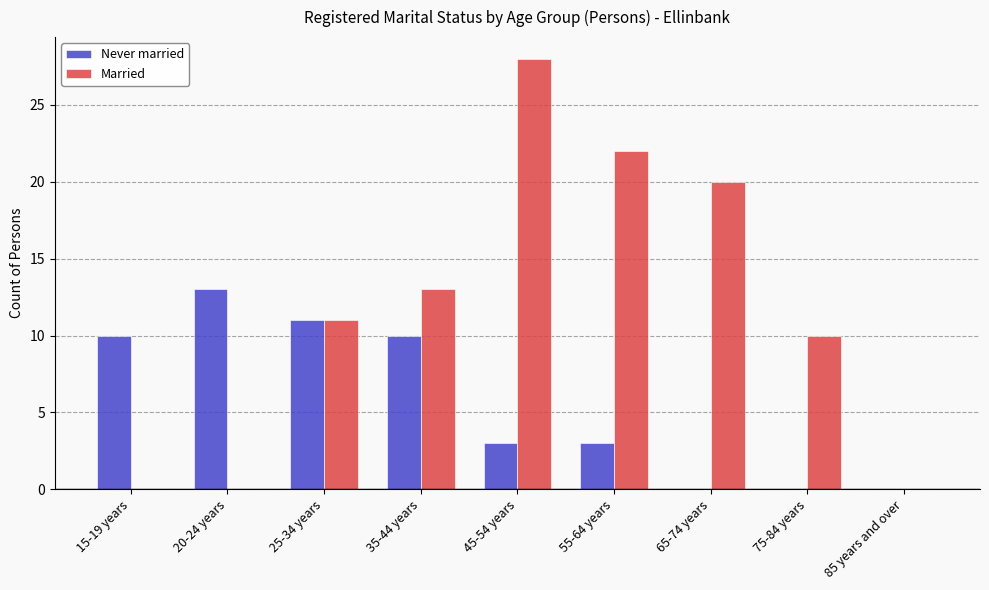

Reading left to right, what are all the values shown in this chart?

Never married: 15-19 years=10	20-24 years=13	25-34 years=11	35-44 years=10	45-54 years=3	55-64 years=3	65-74 years=0	75-84 years=0	85 years and over=0
Married: 15-19 years=0	20-24 years=0	25-34 years=11	35-44 years=13	45-54 years=28	55-64 years=22	65-74 years=20	75-84 years=10	85 years and over=0